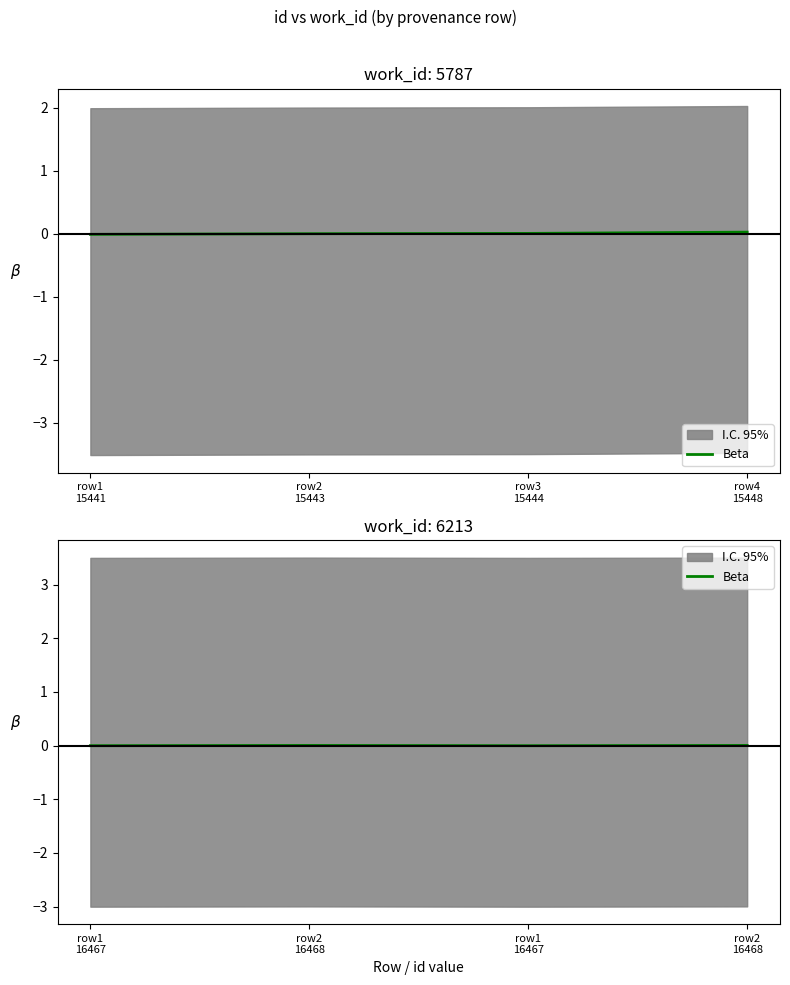

List the labels in order of value, smallest first.

row1 16467, row1 16467, row2 16468, row2 16468